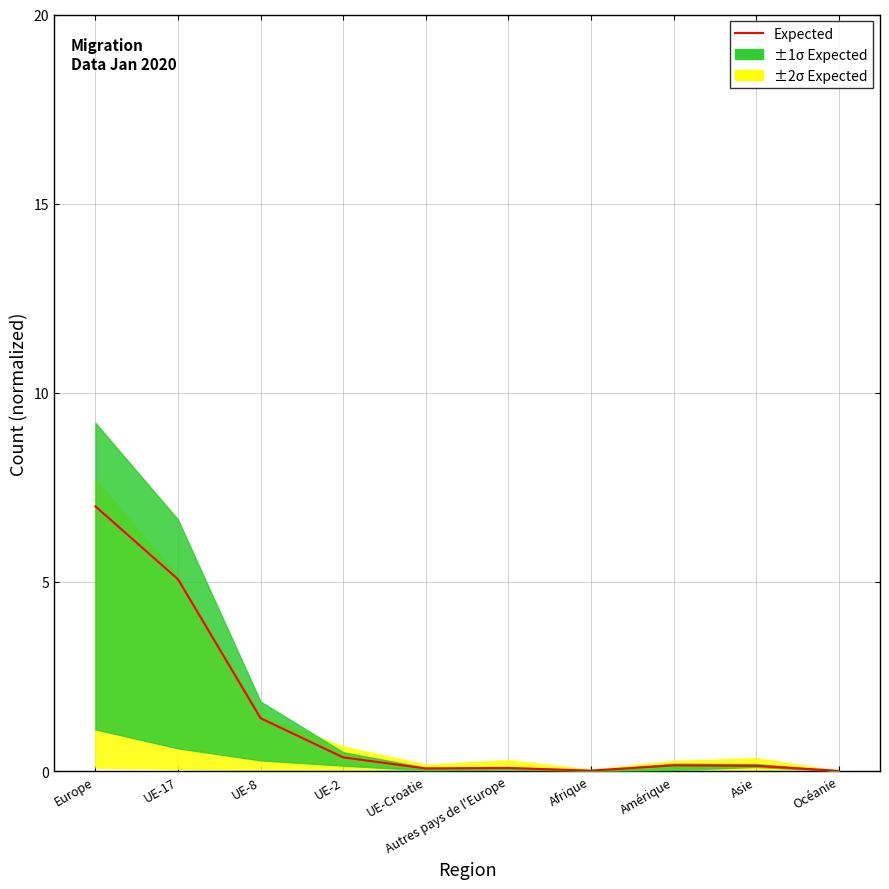

What is the difference between the values at UE-2 and Océanie?

0.4